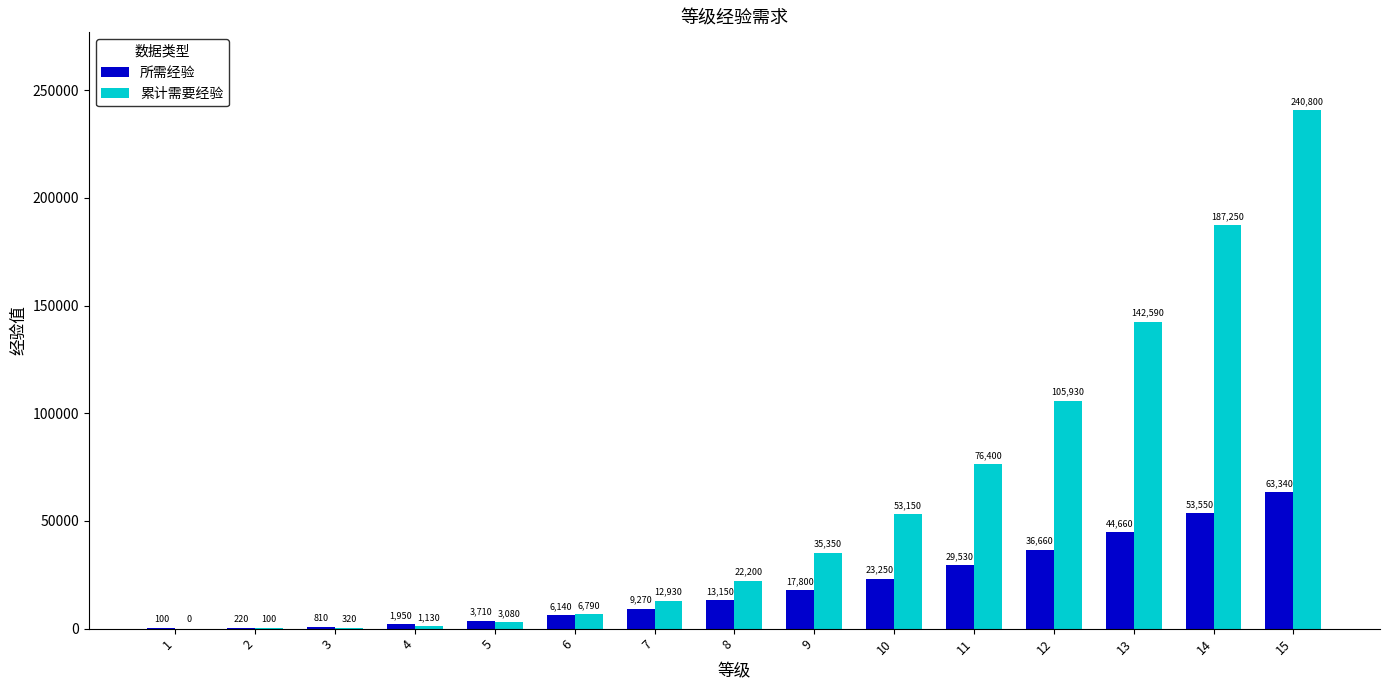

What is the sum of the 累计需要经验 values at 6 and 2?

6890